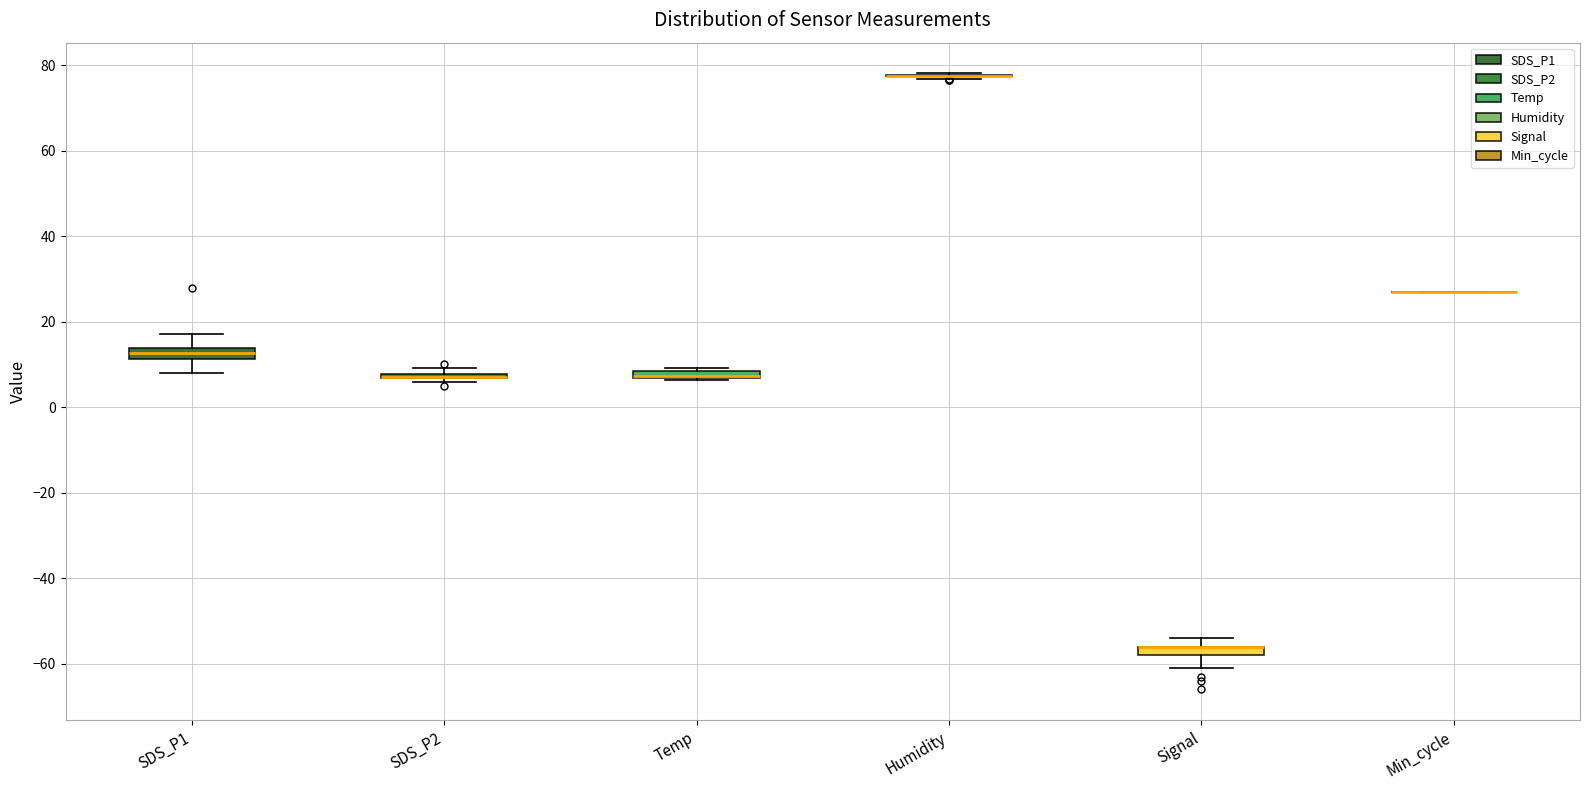

Where is the lower edge of the box for Temp on the y-axis? The values are not printed on the chart, so give them approximately, as read against the axis.

6